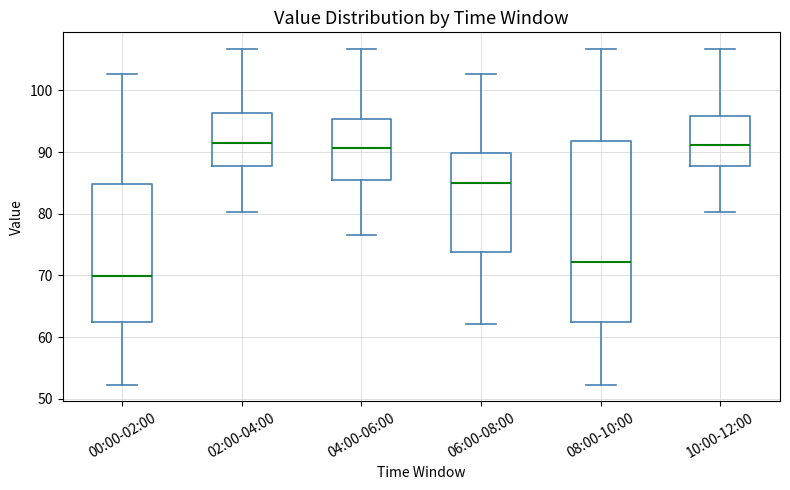

Where does the lower whisker of the box for 10:00-12:00 end on the y-axis? The values are not printed on the chart, so give them approximately, as read against the axis.

80